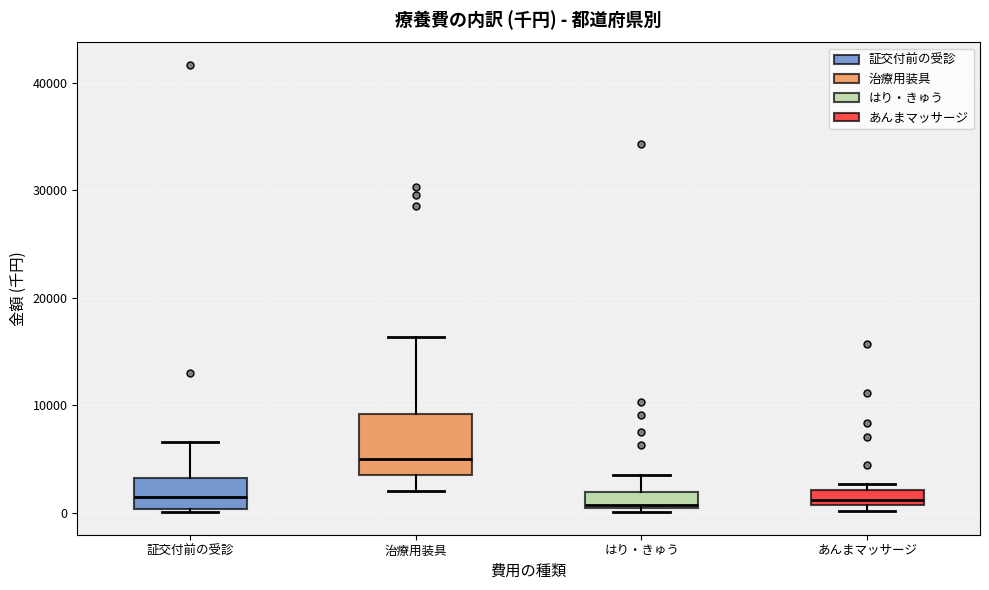

Which box is the tallest, from its lower edge to its upper edge?

治療用装具